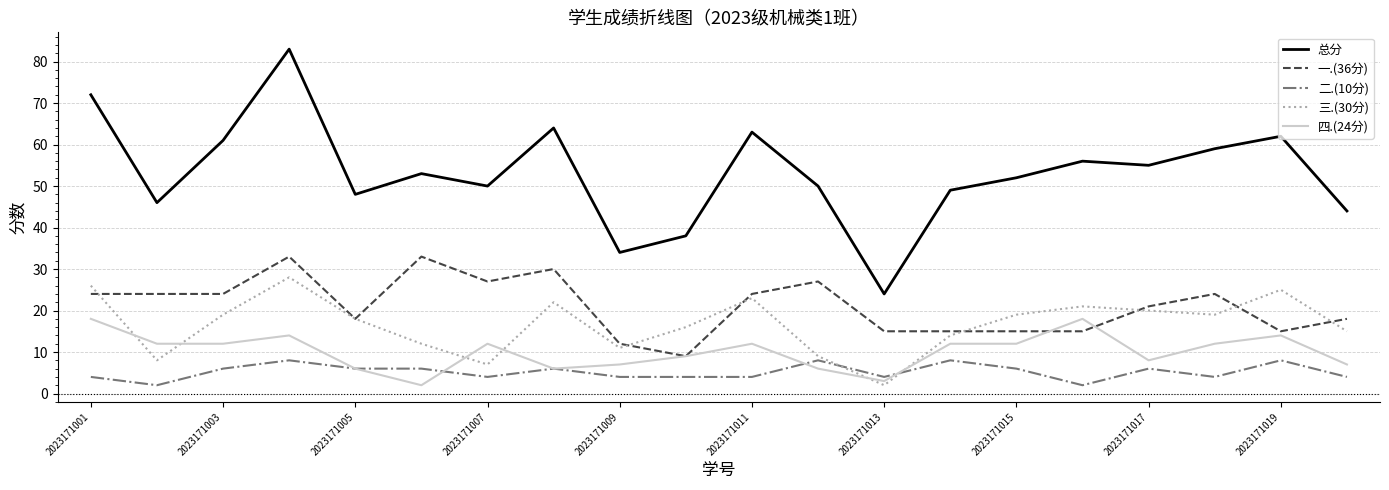

Which series has the largest total across all categories?

总分